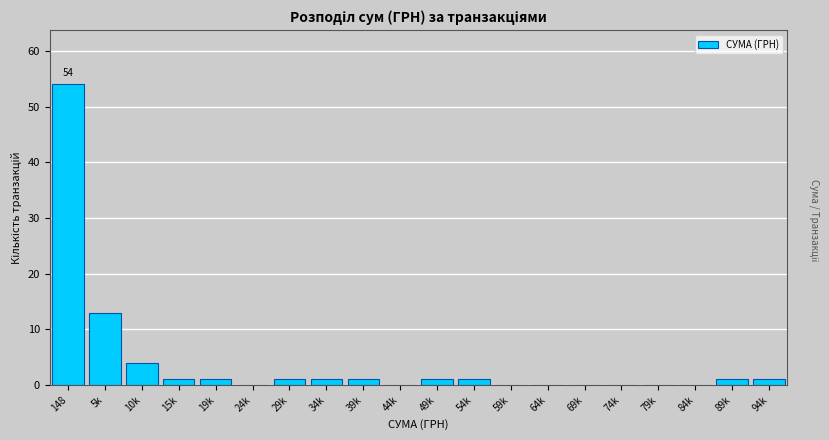

Reading left to right, what are all the values shown in this chart?

148=54	5k=13	10k=4	15k=1	19k=1	24k=0	29k=1	34k=1	39k=1	44k=0	49k=1	54k=1	59k=0	64k=0	69k=0	74k=0	79k=0	84k=0	89k=1	94k=1